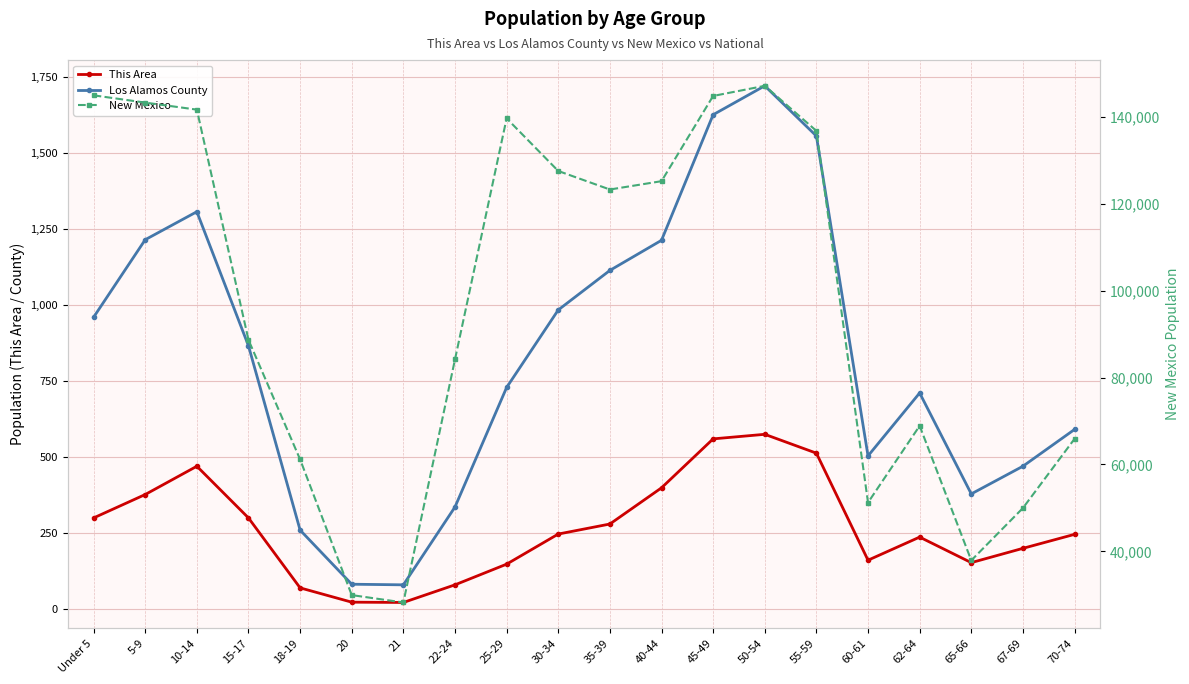

In Los Alamos County, how many points are higher than both neighbors (excluding endpoints)?

3